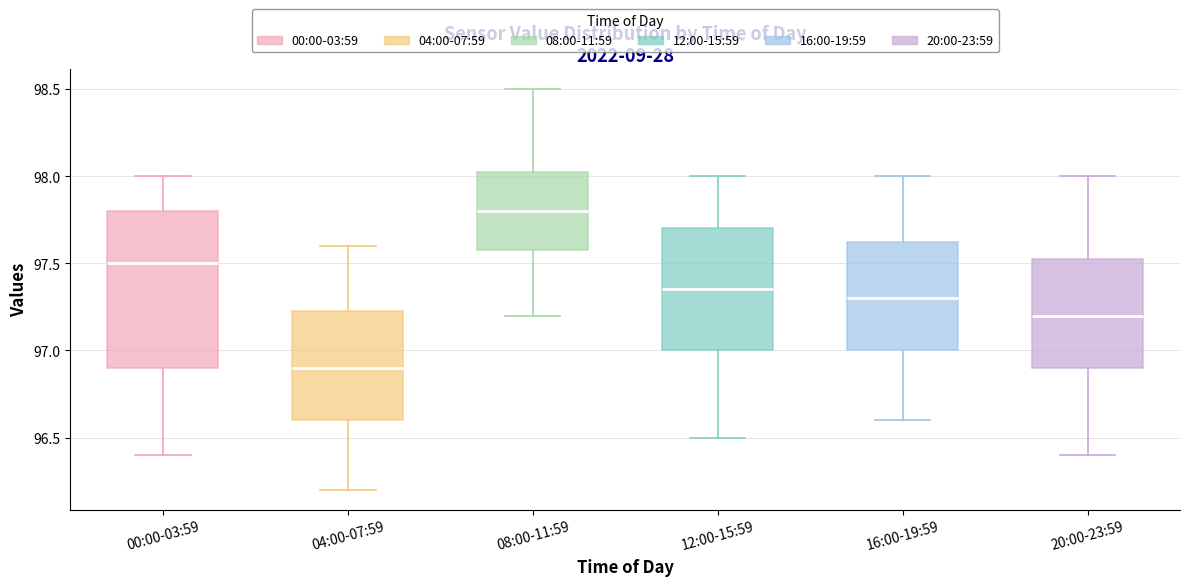

Which box is the tallest, from its lower edge to its upper edge?

00:00-03:59